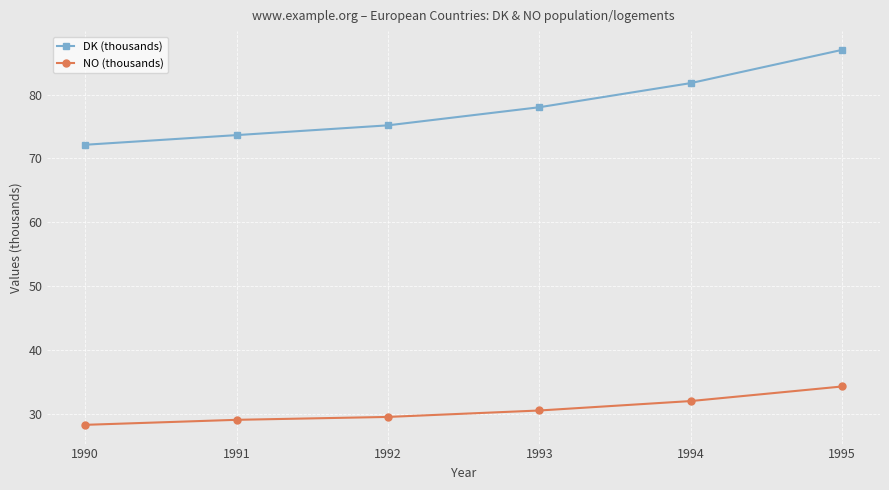

The NO (thousands) series shows 29.1 at 1991. True or false?

True